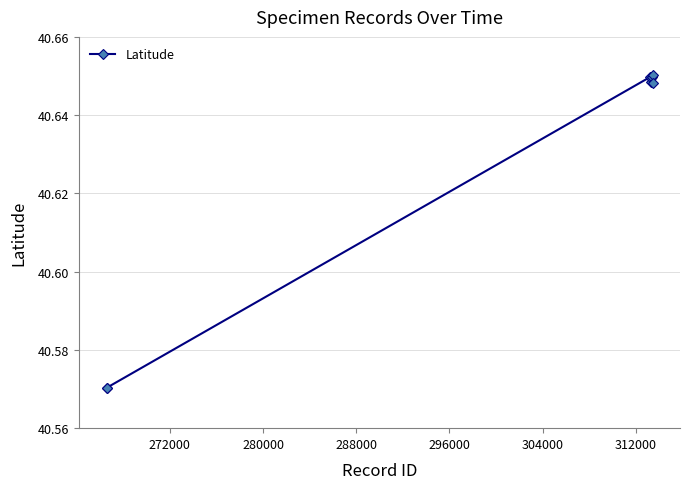

Count the values in the range 40 to 41.

8